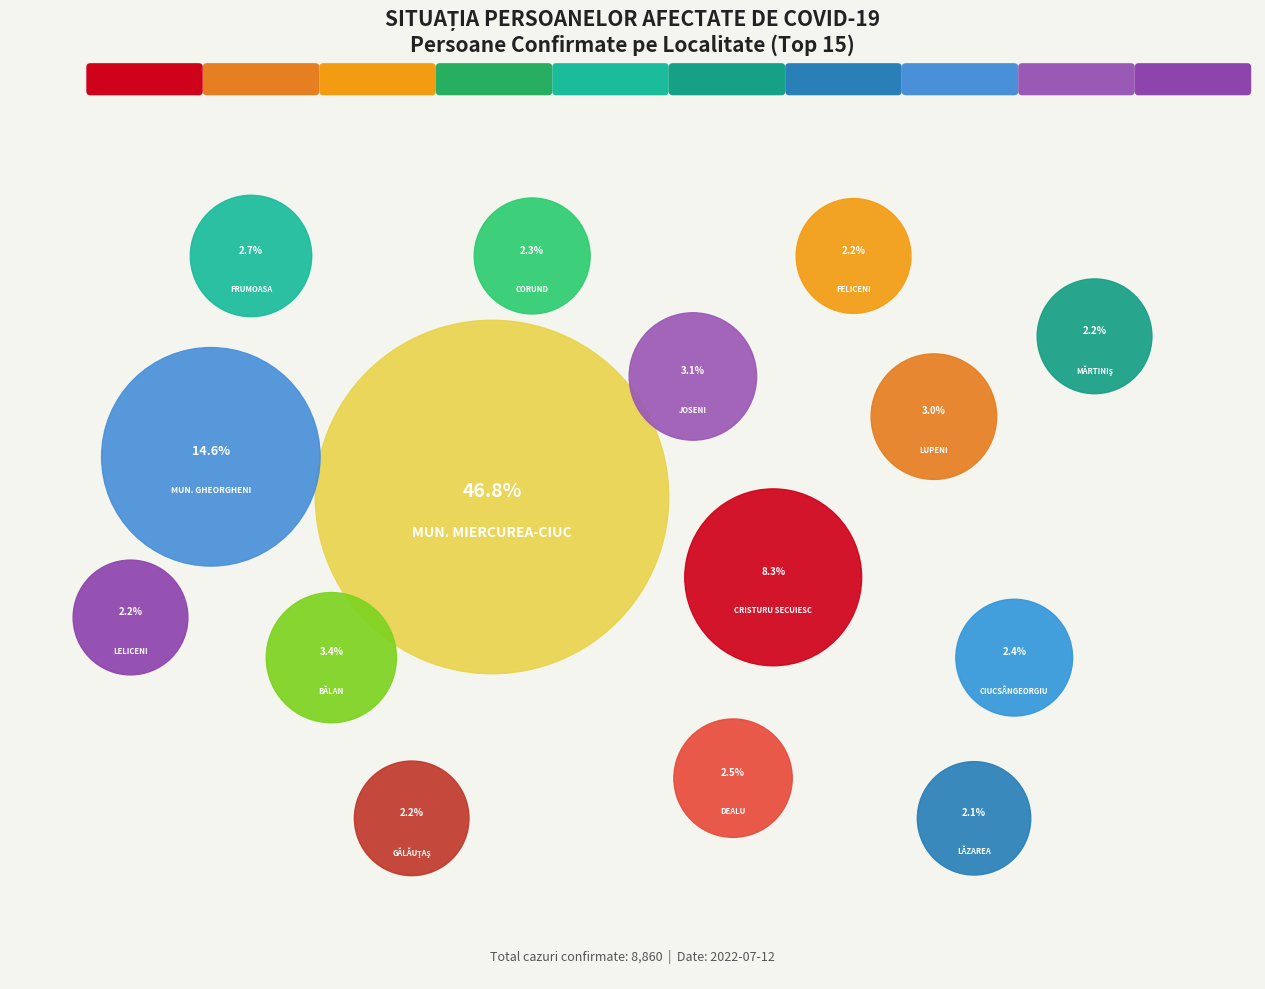

To the nearest percent, what percentage of the pie is LĂZAREA?

2%